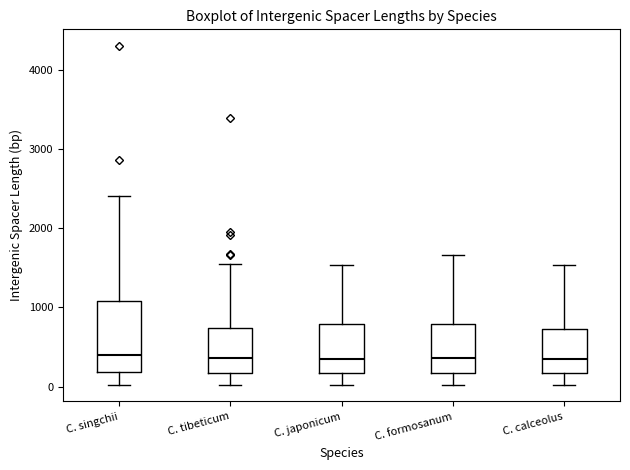

Comparing the boxes themselves (not the whiskers), which one is the tallest?

C. singchii